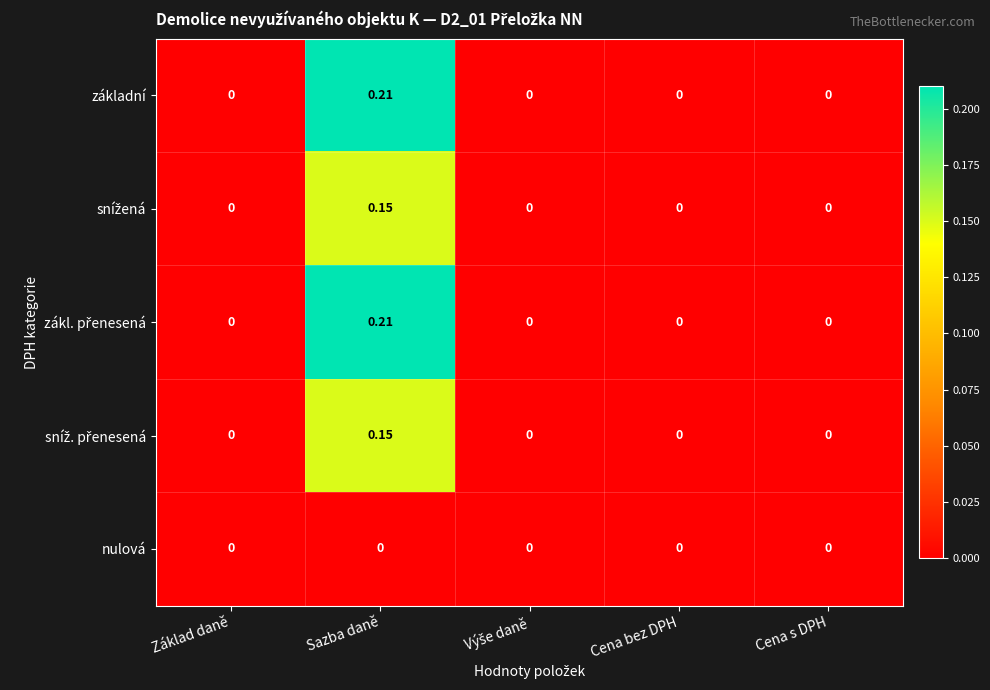

How many distinct data groups are displayed?

5